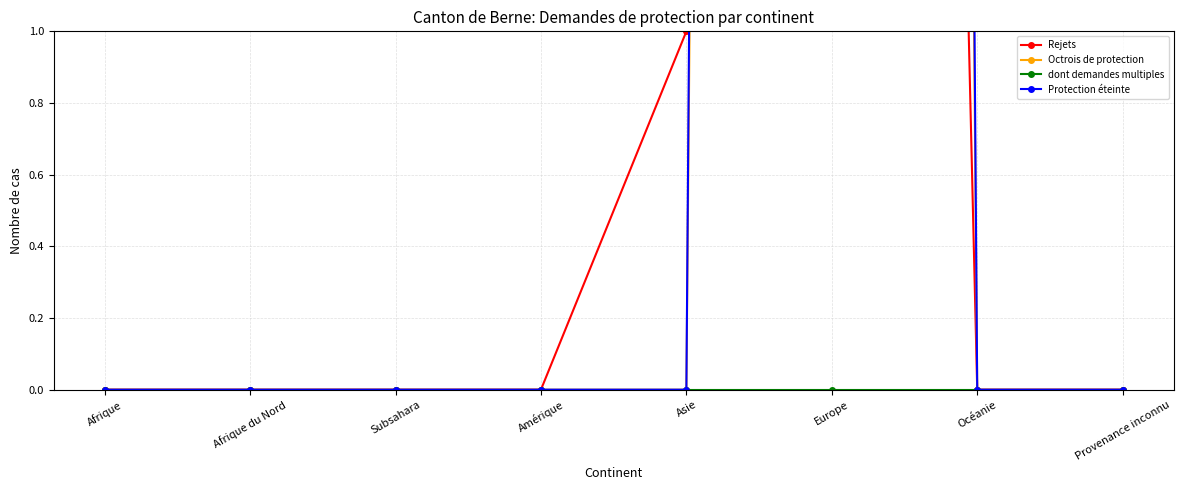

What is the label of the 8th point from the left?

Provenance inconnu